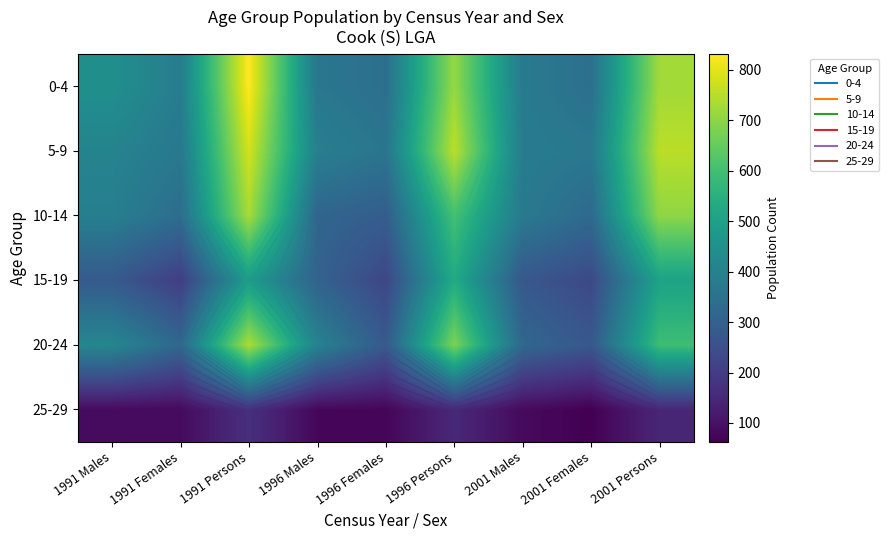

Between 2001 Males and 1996 Males, which is larger?

2001 Males